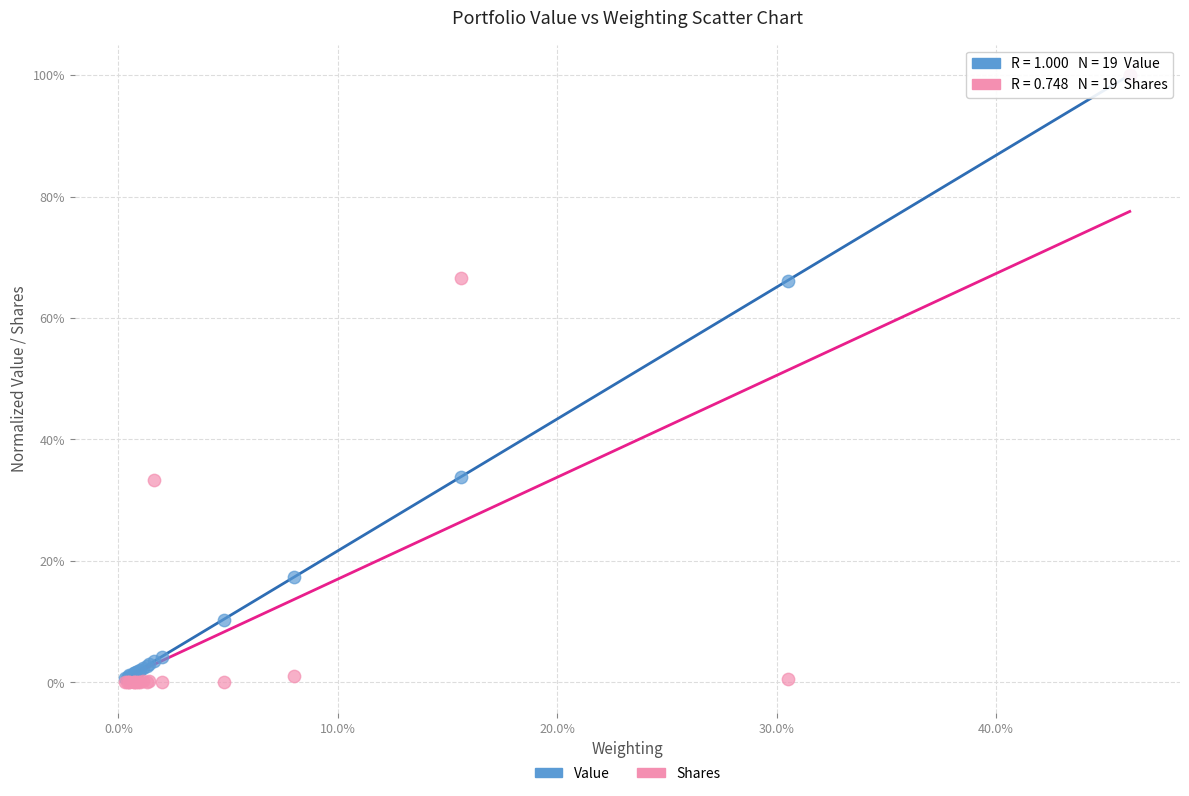

Which series has the widest spread of Y values?

Shares